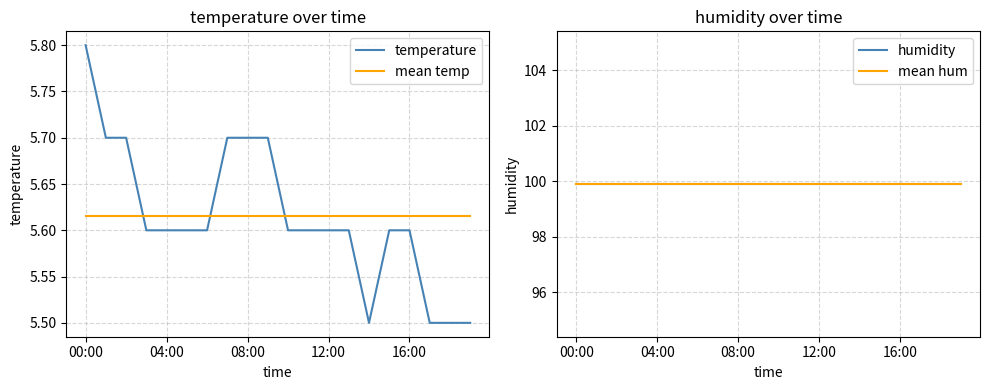

How many times do mean temp and temperature cross each other?

3